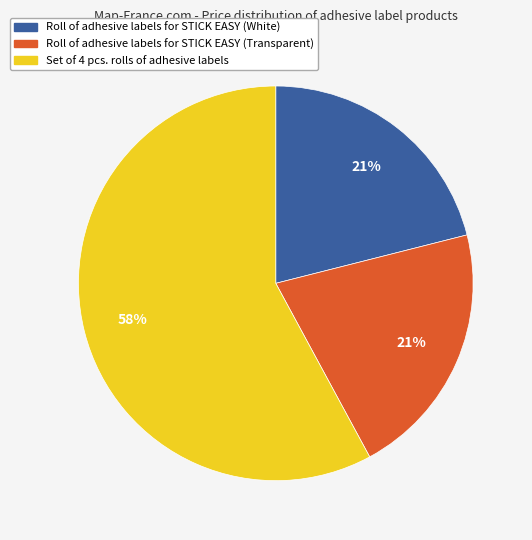

How many slices are in this pie chart?

3